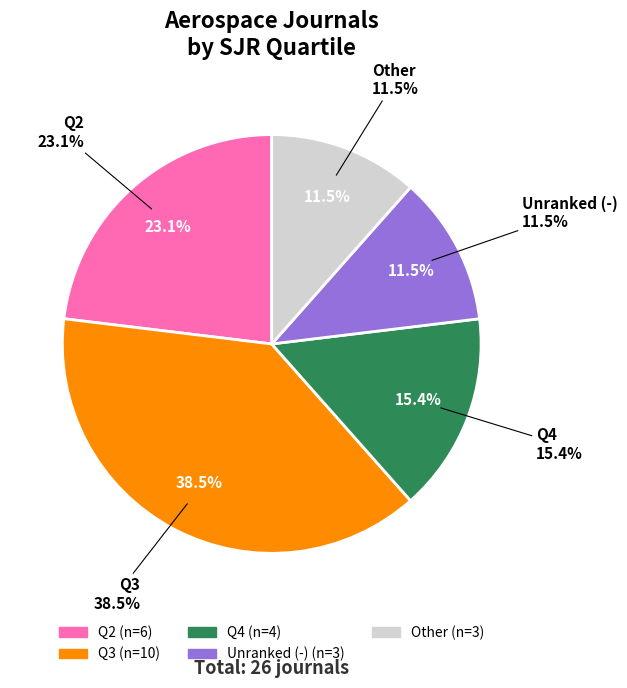

Does Q2 account for over 50% of the chart?

No